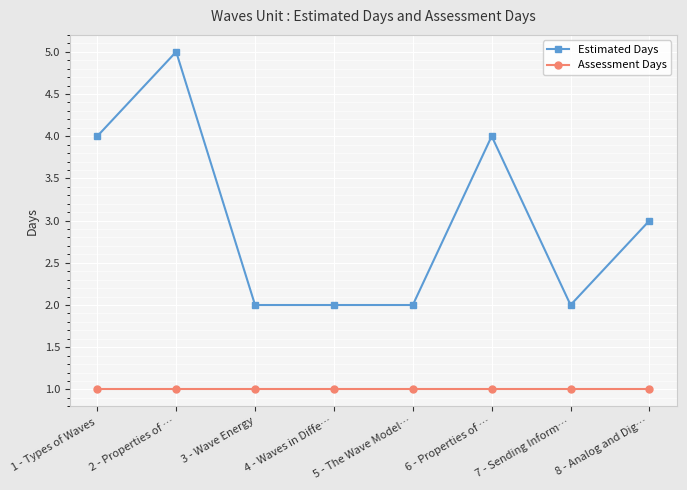

What is the label of the 2nd point from the right?

7 - Sending Inform…